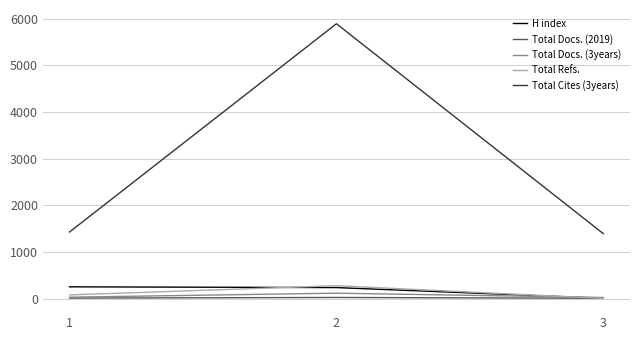

How many Total Docs. (2019) values are between 11 and 28?

3